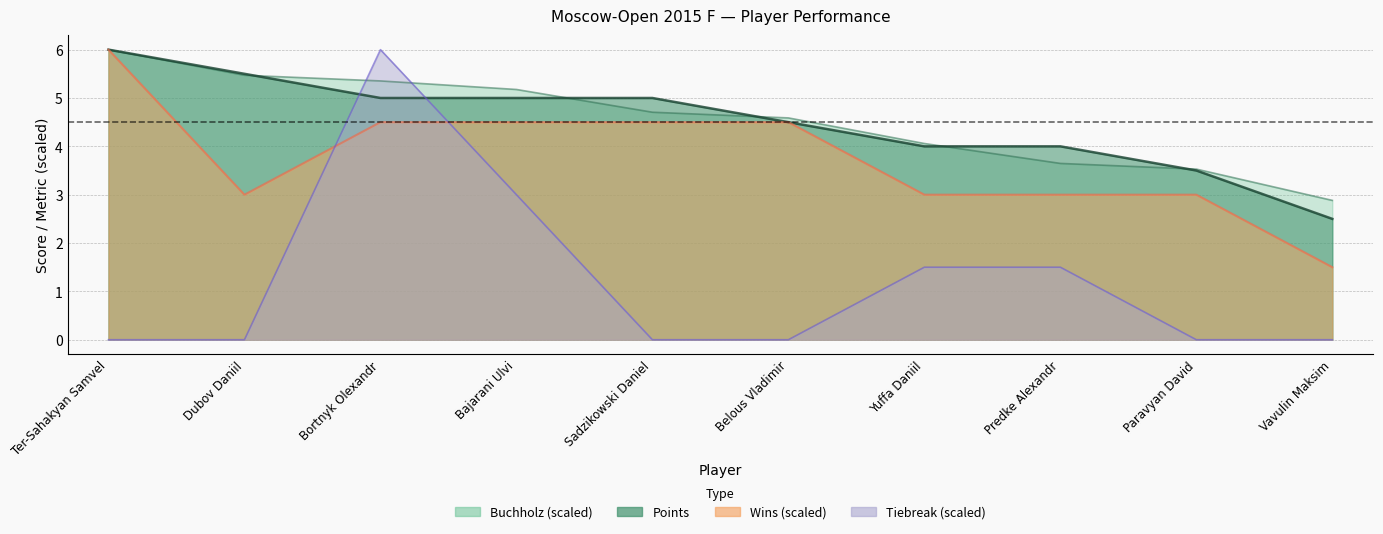

Which category has the lowest value across all series?

Ter-Sahakyan Samvel